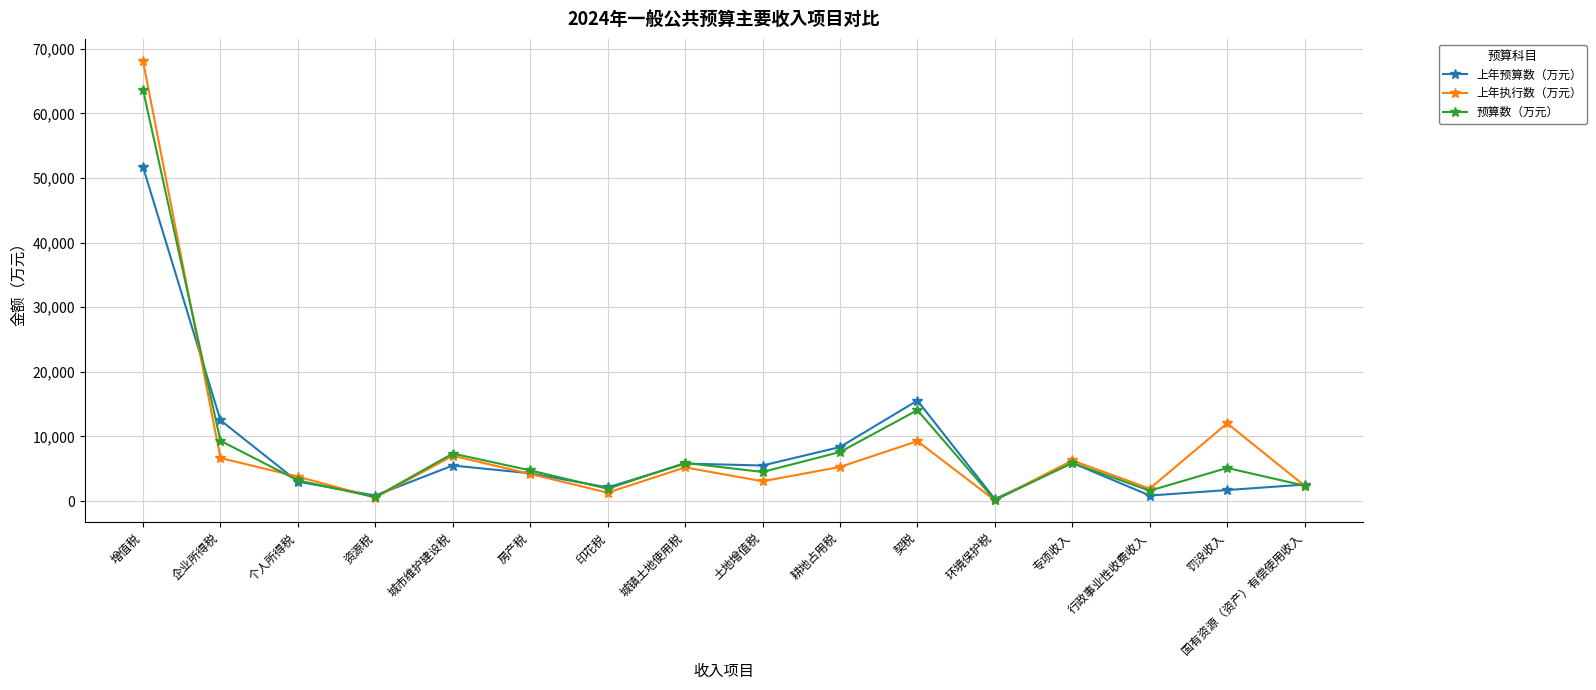

Does the chart have visible grid lines?

Yes